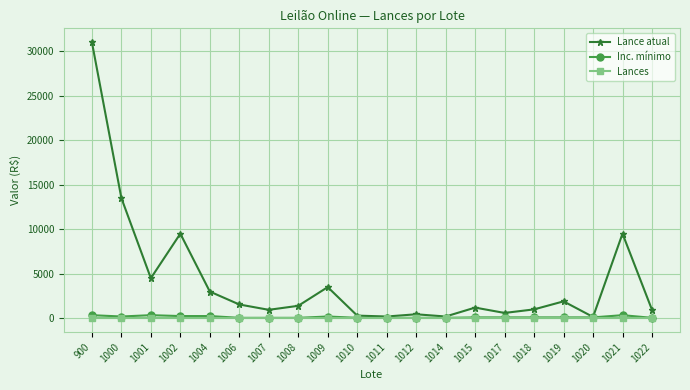

What is the minimum value for Inc. mínimo?

50